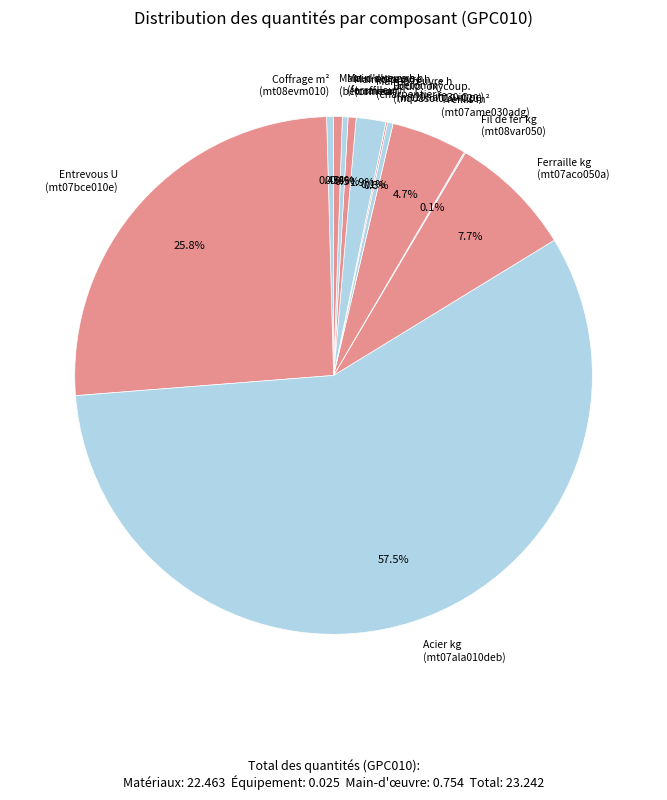

Do Acier kg (mt07ala010deb) and Treillis m² (mt07ame030adg) together represent more than half of the pie?

Yes